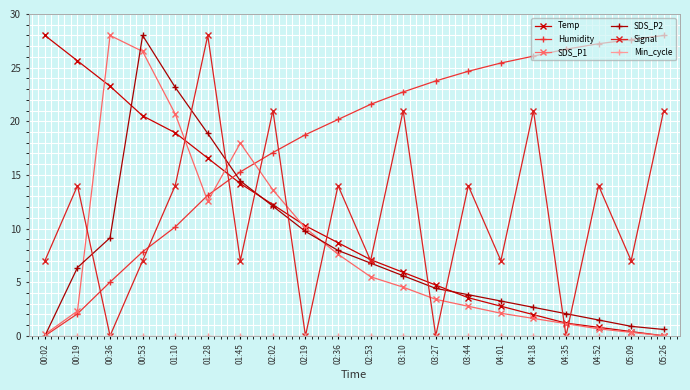

What position from the right is 00:02?

20